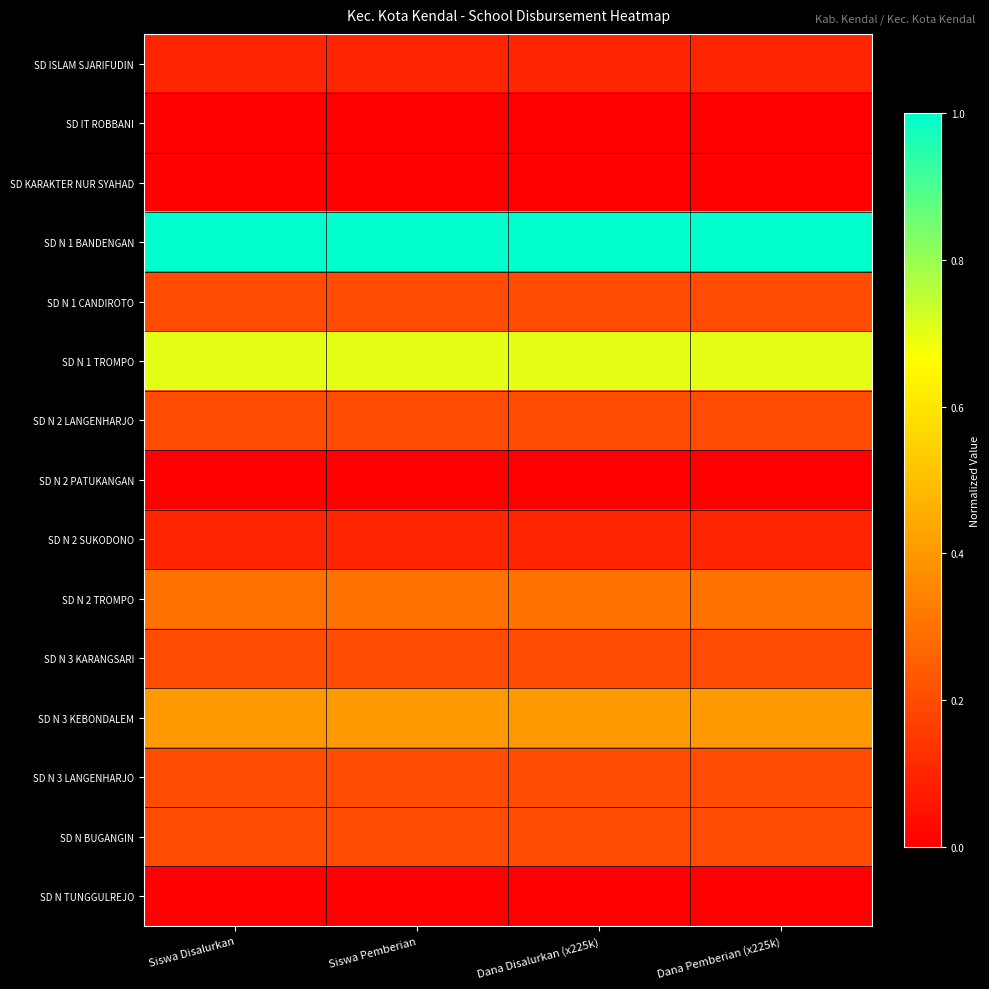

Reading left to right, list all the values displayed in this chart.

SD ISLAM SJARIFUDIN: Siswa Disalurkan=0.1	Siswa Pemberian=0.1	Dana Disalurkan (x225k)=0.1	Dana Pemberian (x225k)=0.1
SD IT ROBBANI: Siswa Disalurkan=0.0	Siswa Pemberian=0.0	Dana Disalurkan (x225k)=0.0	Dana Pemberian (x225k)=0.0
SD KARAKTER NUR SYAHAD: Siswa Disalurkan=0.0	Siswa Pemberian=0.0	Dana Disalurkan (x225k)=0.0	Dana Pemberian (x225k)=0.0
SD N 1 BANDENGAN: Siswa Disalurkan=1.0	Siswa Pemberian=1.0	Dana Disalurkan (x225k)=1.0	Dana Pemberian (x225k)=1.0
SD N 1 CANDIROTO: Siswa Disalurkan=0.2	Siswa Pemberian=0.2	Dana Disalurkan (x225k)=0.2	Dana Pemberian (x225k)=0.2
SD N 1 TROMPO: Siswa Disalurkan=0.7	Siswa Pemberian=0.7	Dana Disalurkan (x225k)=0.7	Dana Pemberian (x225k)=0.7
SD N 2 LANGENHARJO: Siswa Disalurkan=0.2	Siswa Pemberian=0.2	Dana Disalurkan (x225k)=0.2	Dana Pemberian (x225k)=0.2
SD N 2 PATUKANGAN: Siswa Disalurkan=0.0	Siswa Pemberian=0.0	Dana Disalurkan (x225k)=0.0	Dana Pemberian (x225k)=0.0
SD N 2 SUKODONO: Siswa Disalurkan=0.1	Siswa Pemberian=0.1	Dana Disalurkan (x225k)=0.1	Dana Pemberian (x225k)=0.1
SD N 2 TROMPO: Siswa Disalurkan=0.3	Siswa Pemberian=0.3	Dana Disalurkan (x225k)=0.3	Dana Pemberian (x225k)=0.3
SD N 3 KARANGSARI: Siswa Disalurkan=0.2	Siswa Pemberian=0.2	Dana Disalurkan (x225k)=0.2	Dana Pemberian (x225k)=0.2
SD N 3 KEBONDALEM: Siswa Disalurkan=0.4	Siswa Pemberian=0.4	Dana Disalurkan (x225k)=0.4	Dana Pemberian (x225k)=0.4
SD N 3 LANGENHARJO: Siswa Disalurkan=0.2	Siswa Pemberian=0.2	Dana Disalurkan (x225k)=0.2	Dana Pemberian (x225k)=0.2
SD N BUGANGIN: Siswa Disalurkan=0.2	Siswa Pemberian=0.2	Dana Disalurkan (x225k)=0.2	Dana Pemberian (x225k)=0.2
SD N TUNGGULREJO: Siswa Disalurkan=0.0	Siswa Pemberian=0.0	Dana Disalurkan (x225k)=0.0	Dana Pemberian (x225k)=0.0